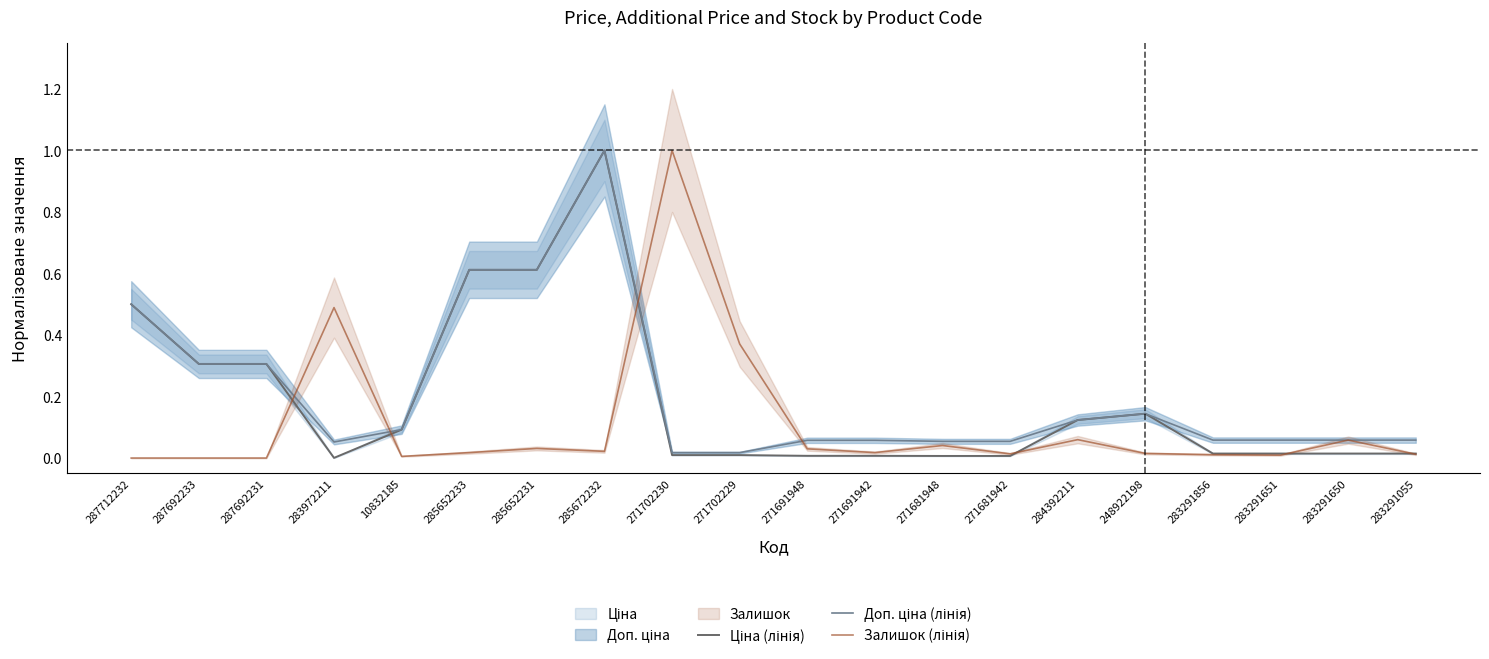

Where do Доп. ціна (лінія) and Залишок (лінія) first cross each other?

287692231 and 283972211